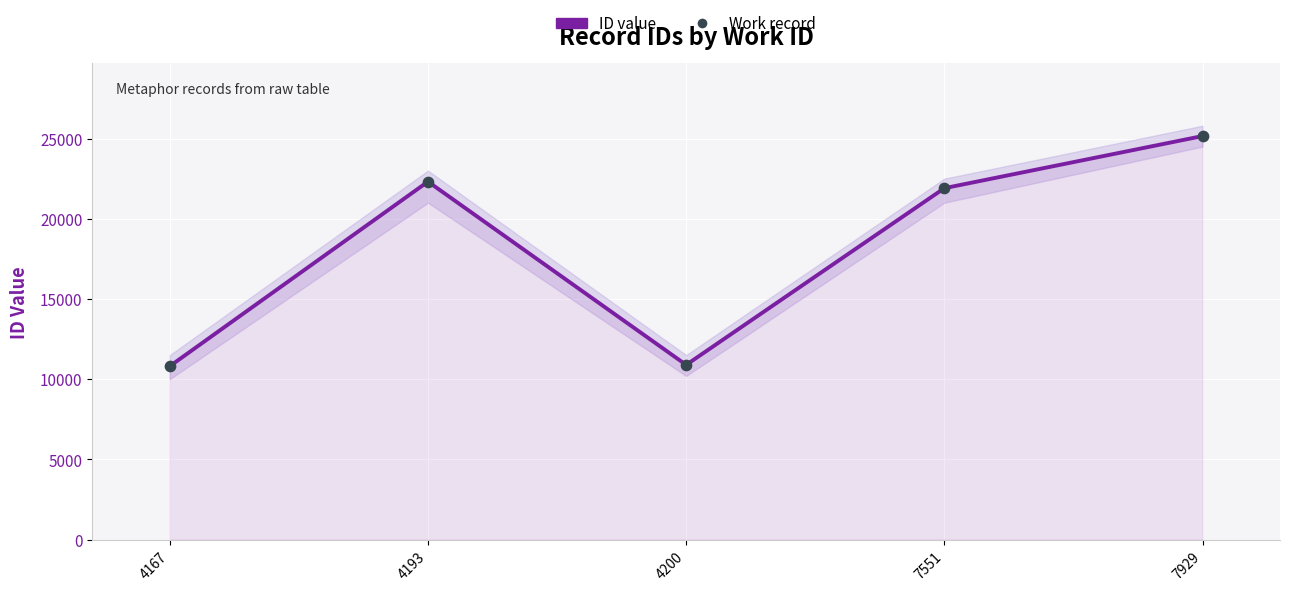

Which series has the largest total across all categories?

ID value